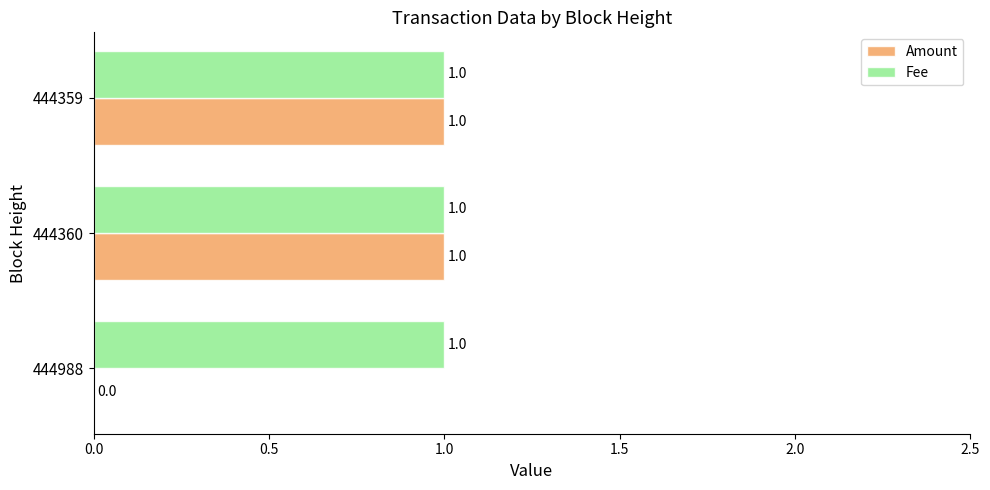

Which series has the largest total across all categories?

Fee